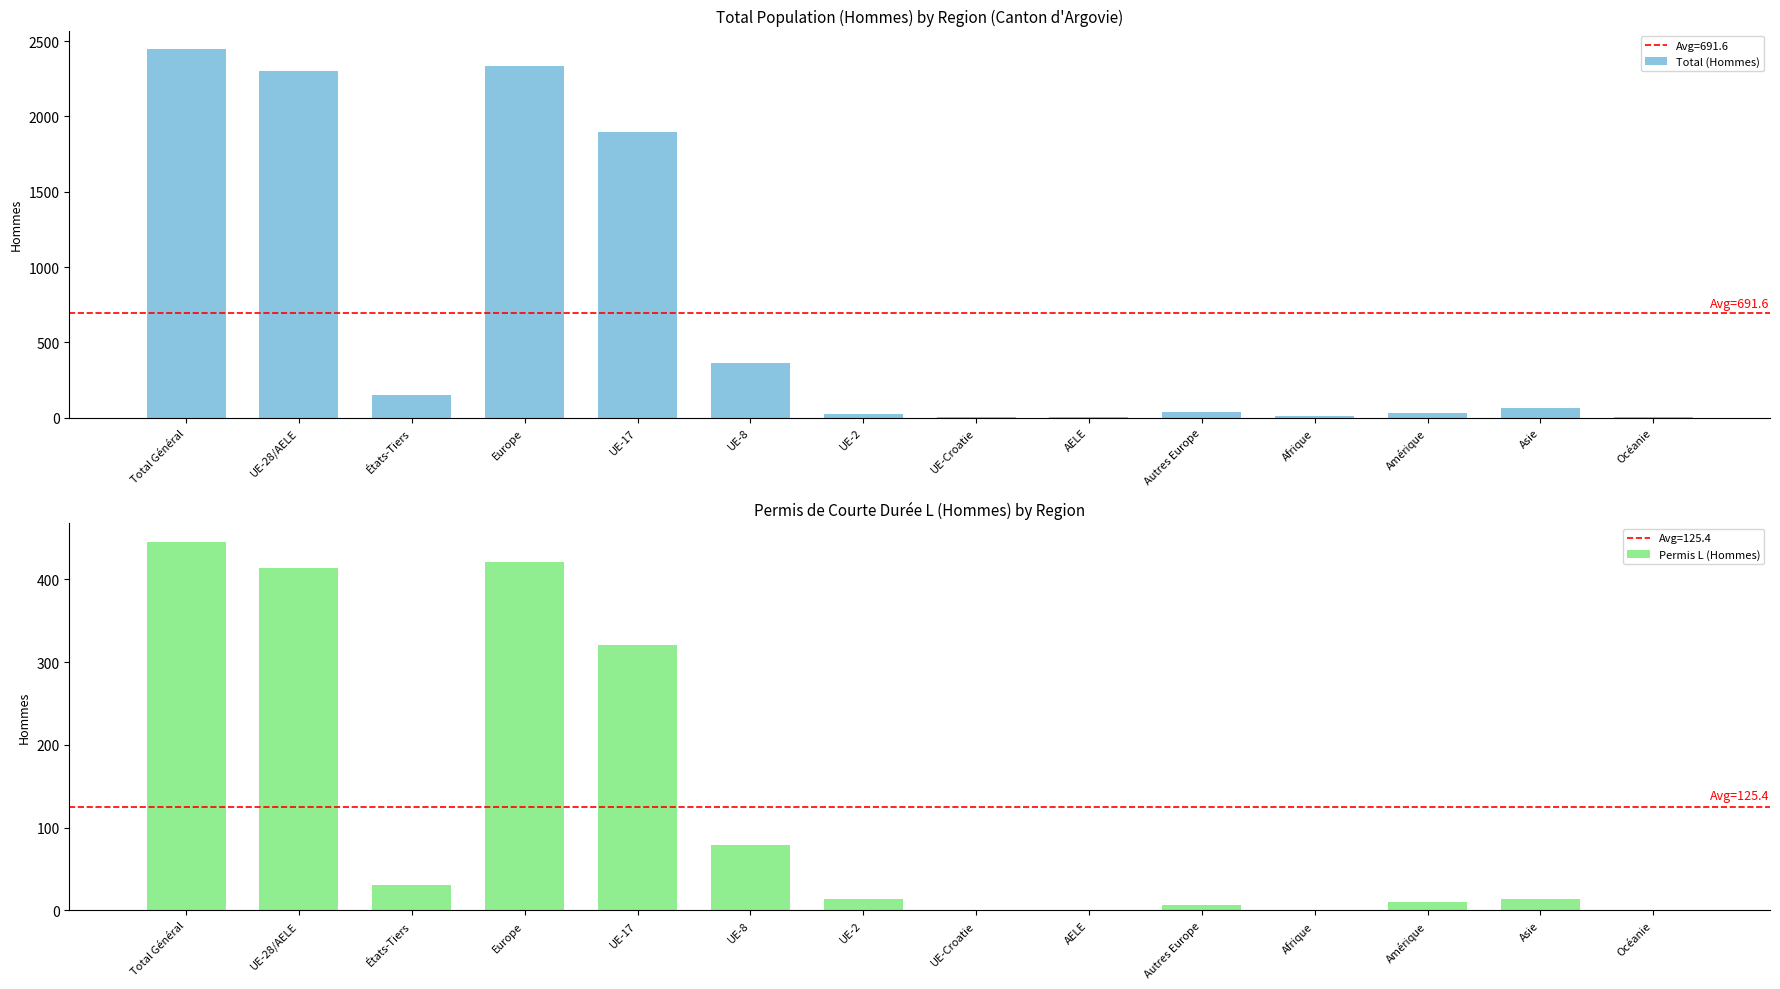

At which label does Total (Hommes) reach its minimum?

AELE